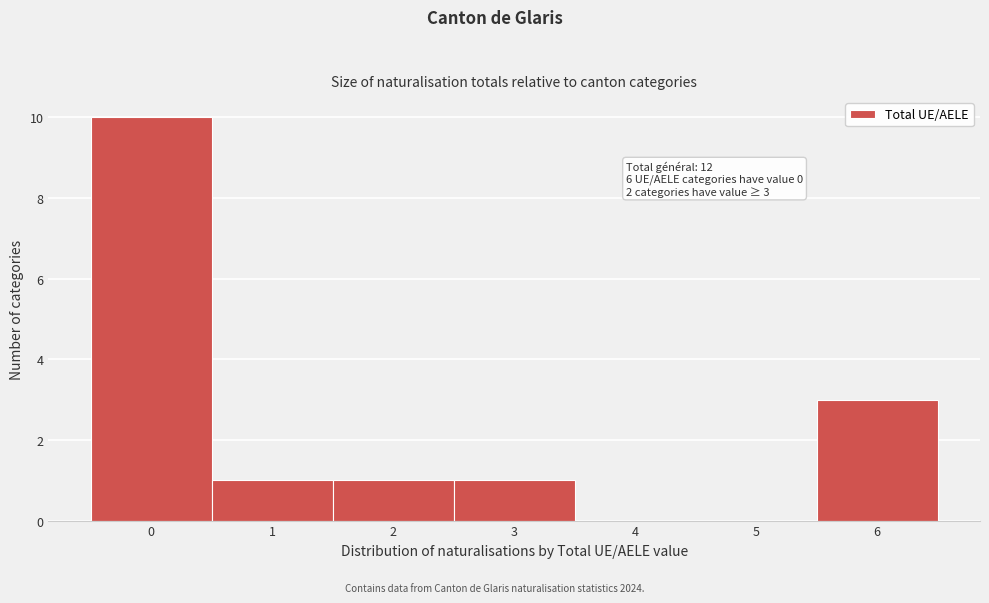

Over which range of the x-axis is the bar tallest?

-0.5 to 0.5